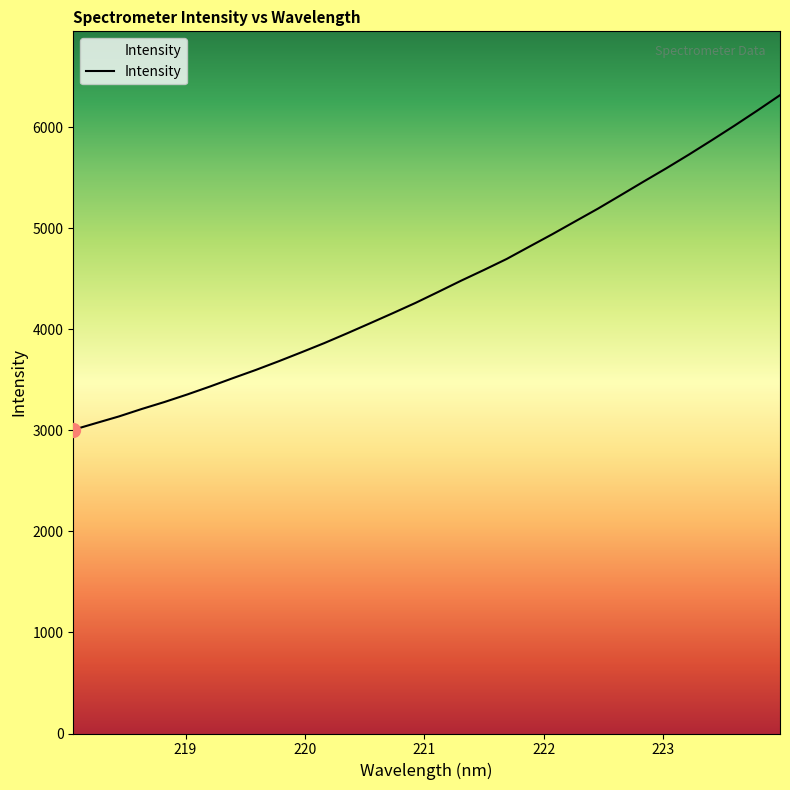

What is the difference between the maximum and minimum values?

3311.2